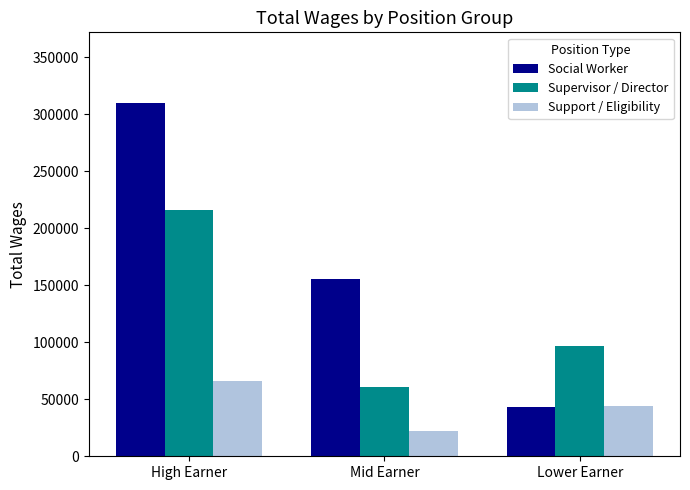

Reading right to left, extract all data points from this chart.

Social Worker: 43058	155510	309862
Supervisor / Director: 97033	60882	216422
Support / Eligibility: 43743	22343	66316